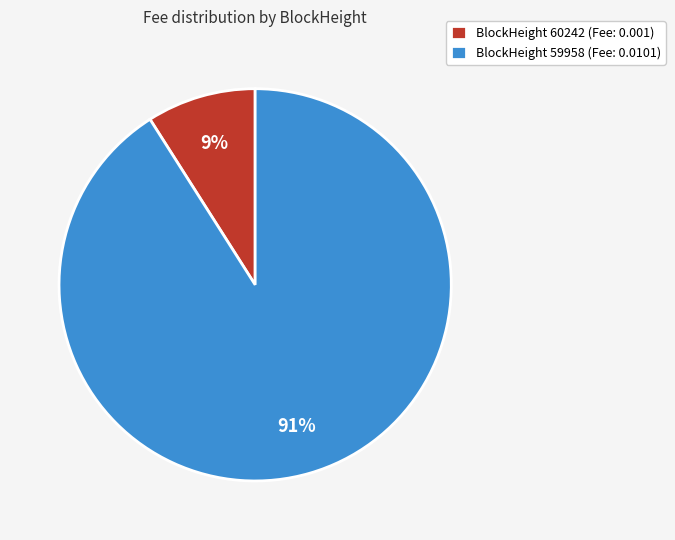

The BlockHeight 59958 (Fee: 0.0101) slice represents 91% of the pie. True or false?

True